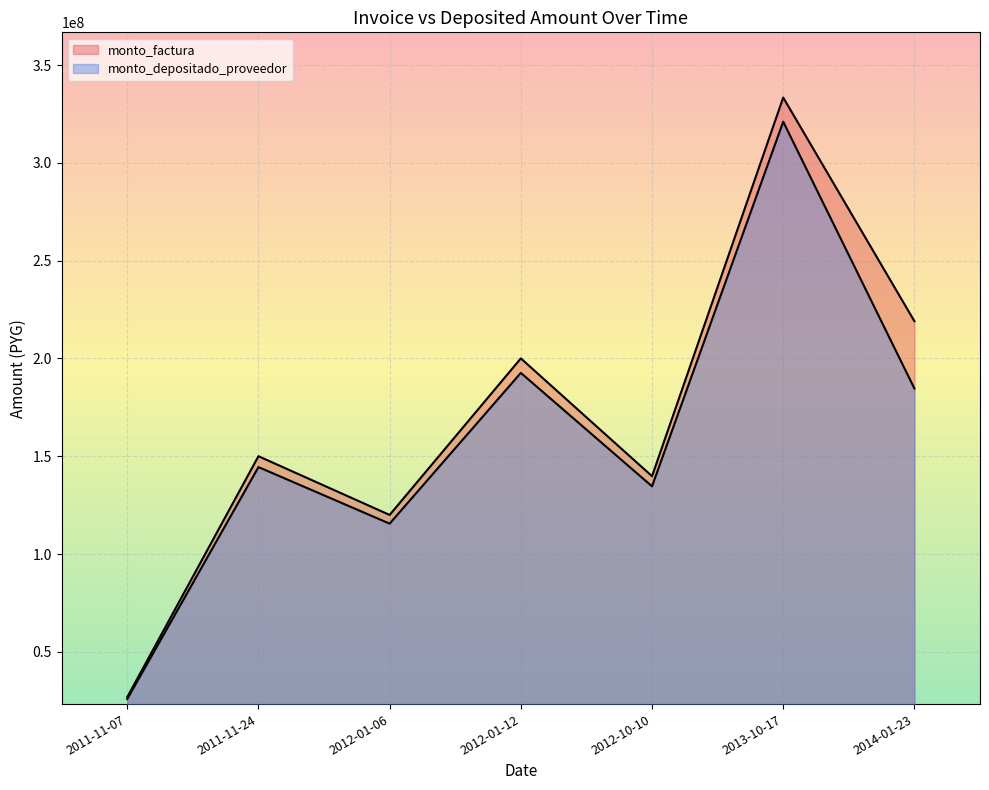

Reading left to right, extract all data points from this chart.

monto_factura: 2011-11-07=26885000	2011-11-24=150018300	2012-01-06=119996100	2012-01-12=200024400	2012-10-10=139802000	2013-10-17=333374000	2014-01-23=219040500
monto_depositado_proveedor: 2011-11-07=25888463	2011-11-24=144457622	2012-01-06=115548245	2012-01-12=192610161	2012-10-10=134620007	2013-10-17=321016937	2014-01-23=184636539